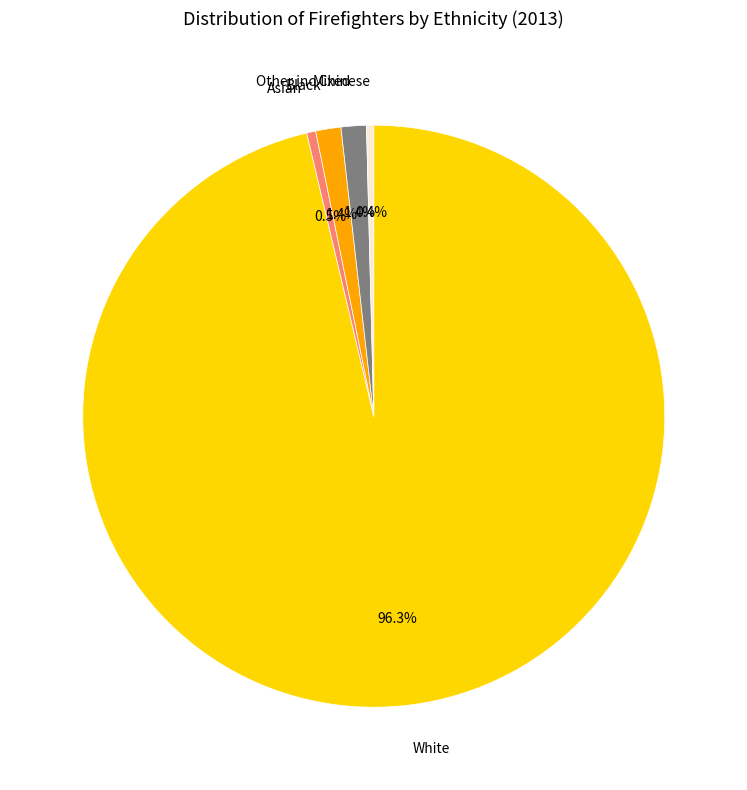

How many segments does this pie chart have?

5